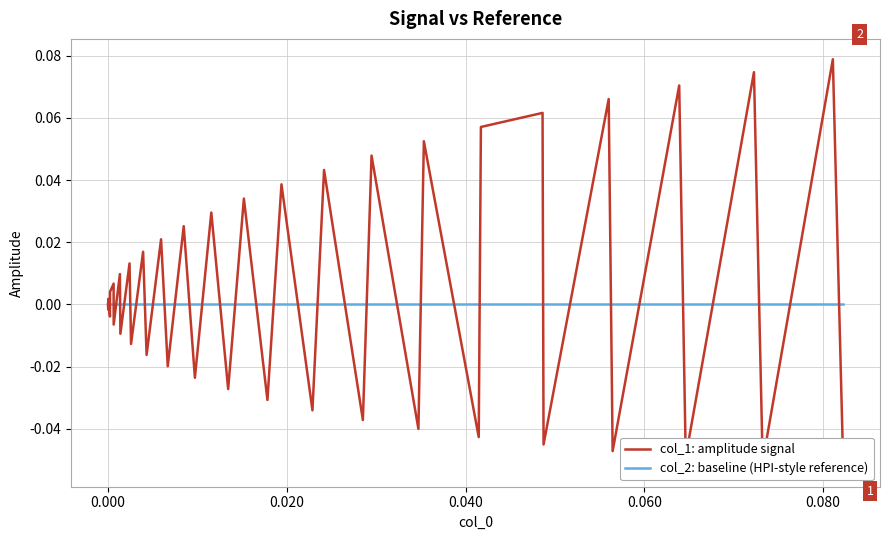

Which series has the largest total across all categories?

col_1: amplitude signal